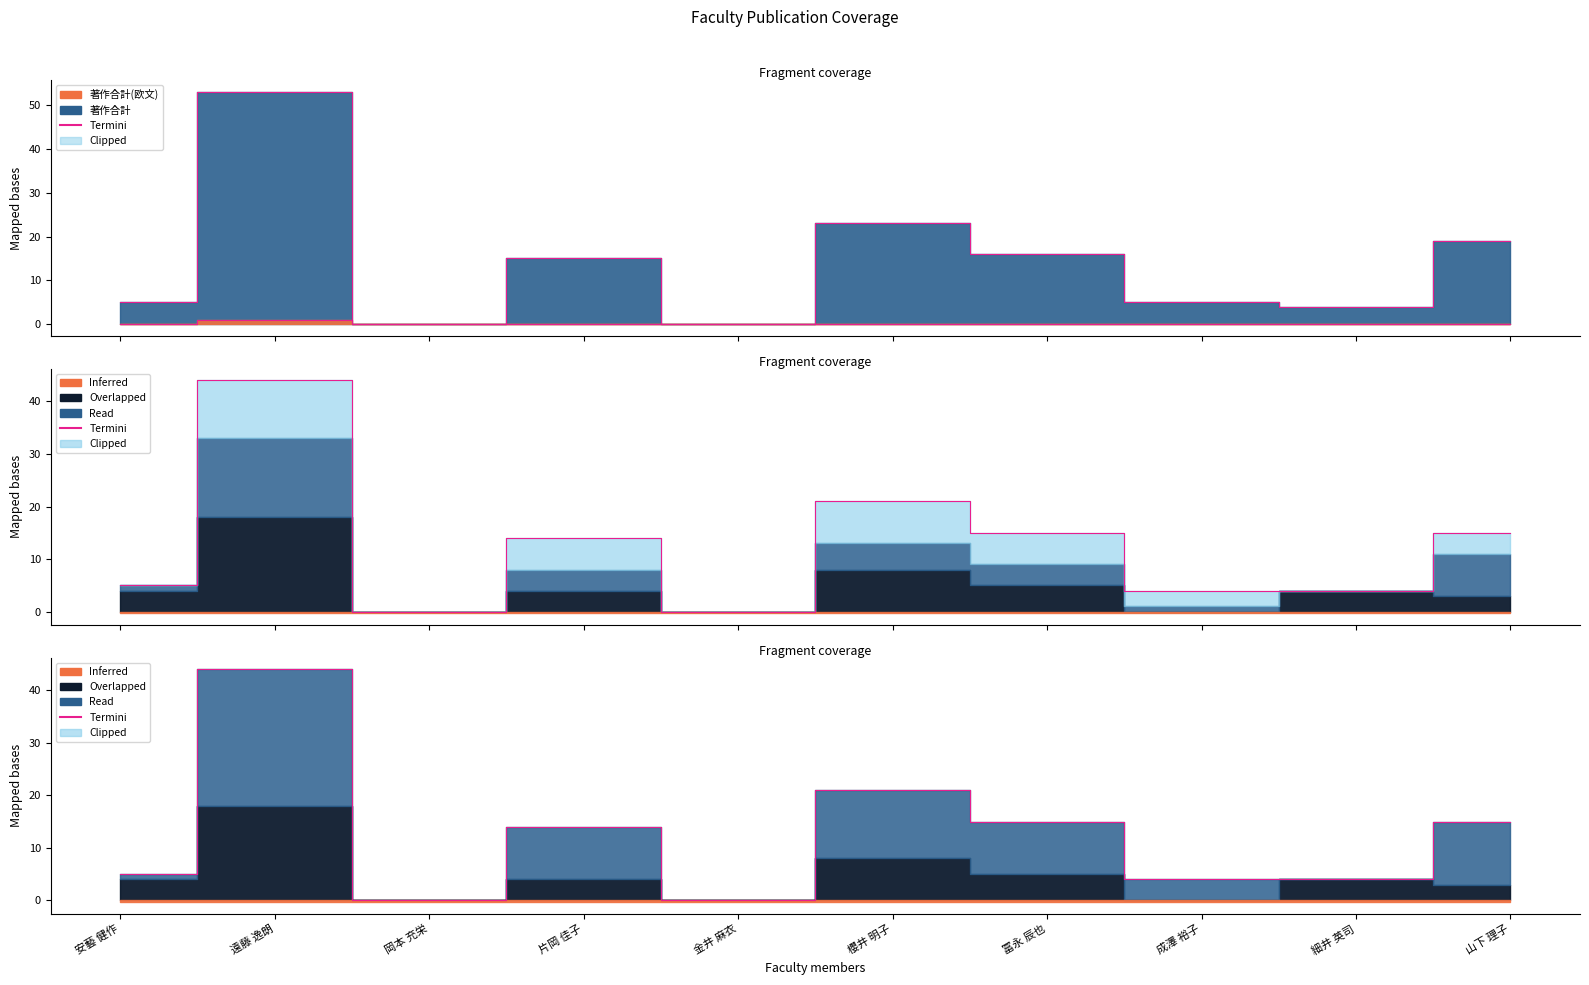

Reading left to right, what are all the values shown in this chart?

5	44	0	14	0	21	15	4	4	15